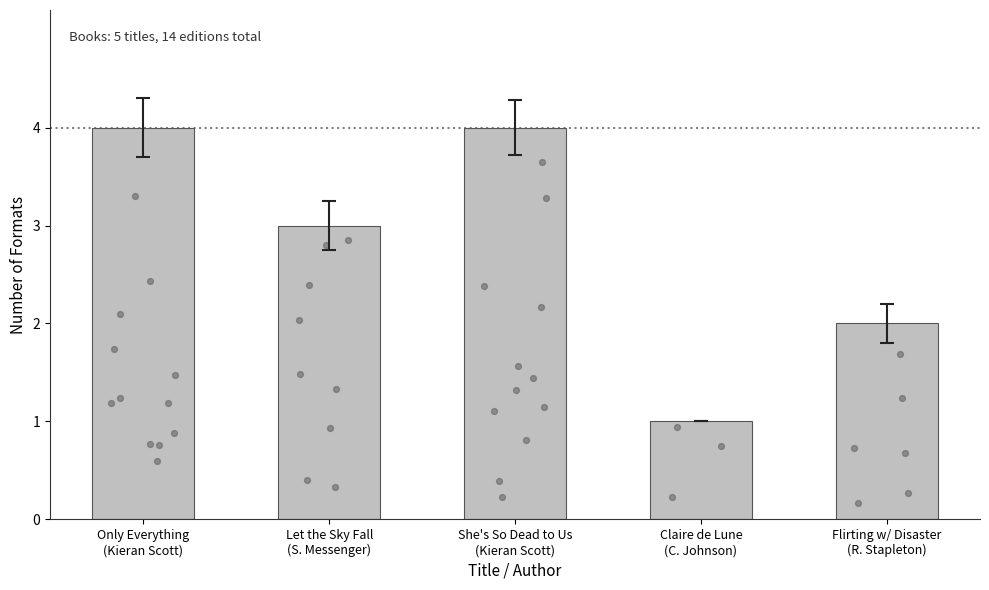

Which has a higher value, Let the Sky Fall
(S. Messenger) or Flirting w/ Disaster
(R. Stapleton)?

Let the Sky Fall
(S. Messenger)